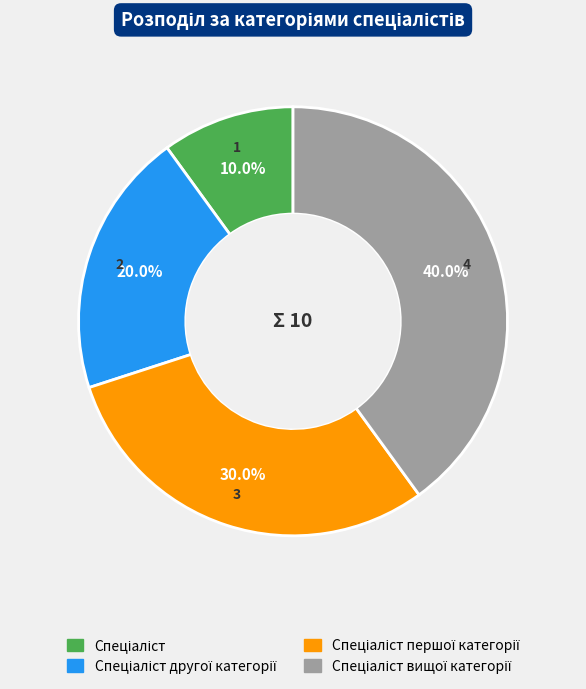

Is there a majority slice in this chart?

No